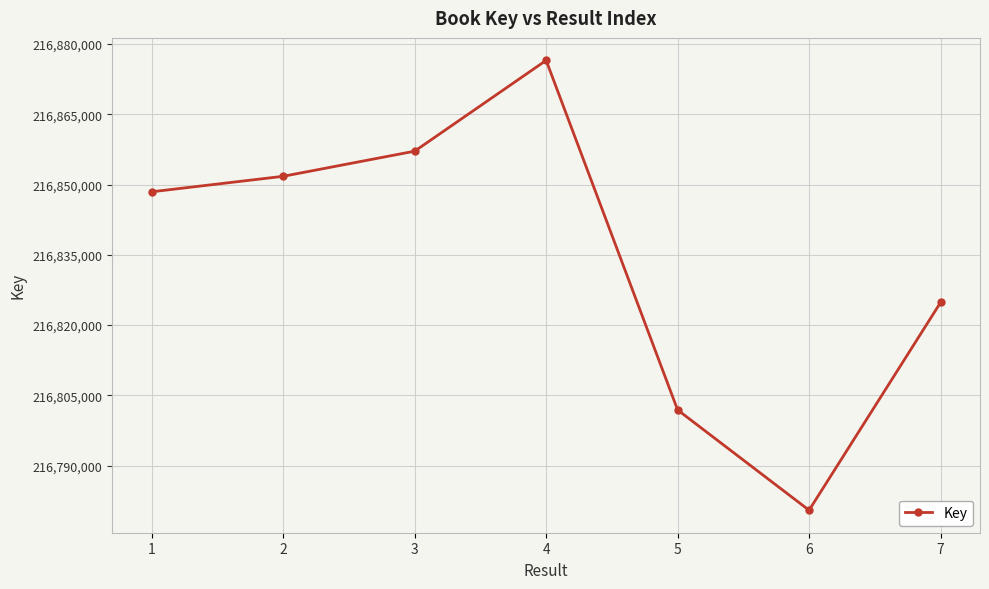

The chart shows a value of 52899787 at 7. True or false?

False